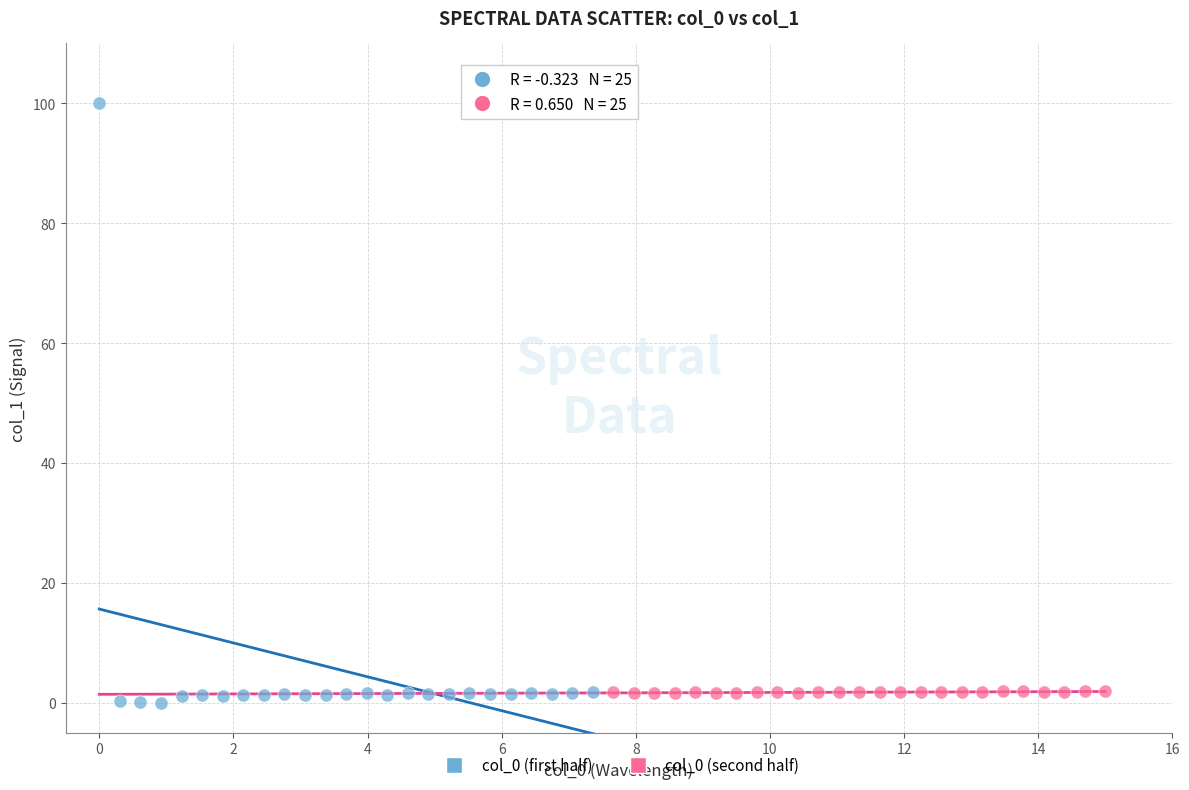

What are all the series names shown in the legend?

col_0 (first half), col_0 (second half)